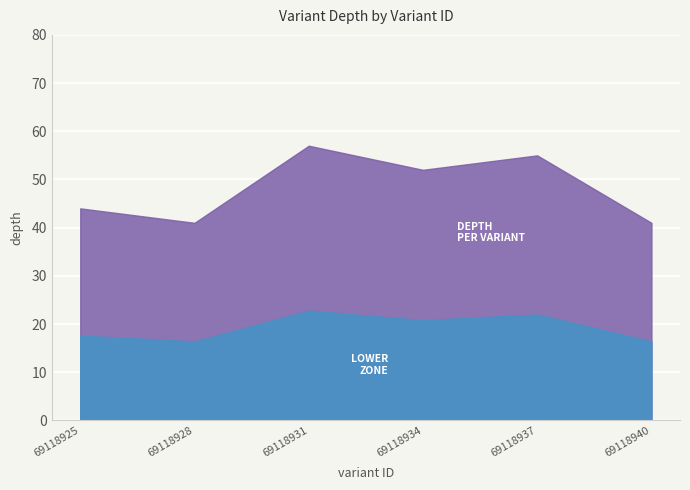

What is the value of the 6th point from the left?

41